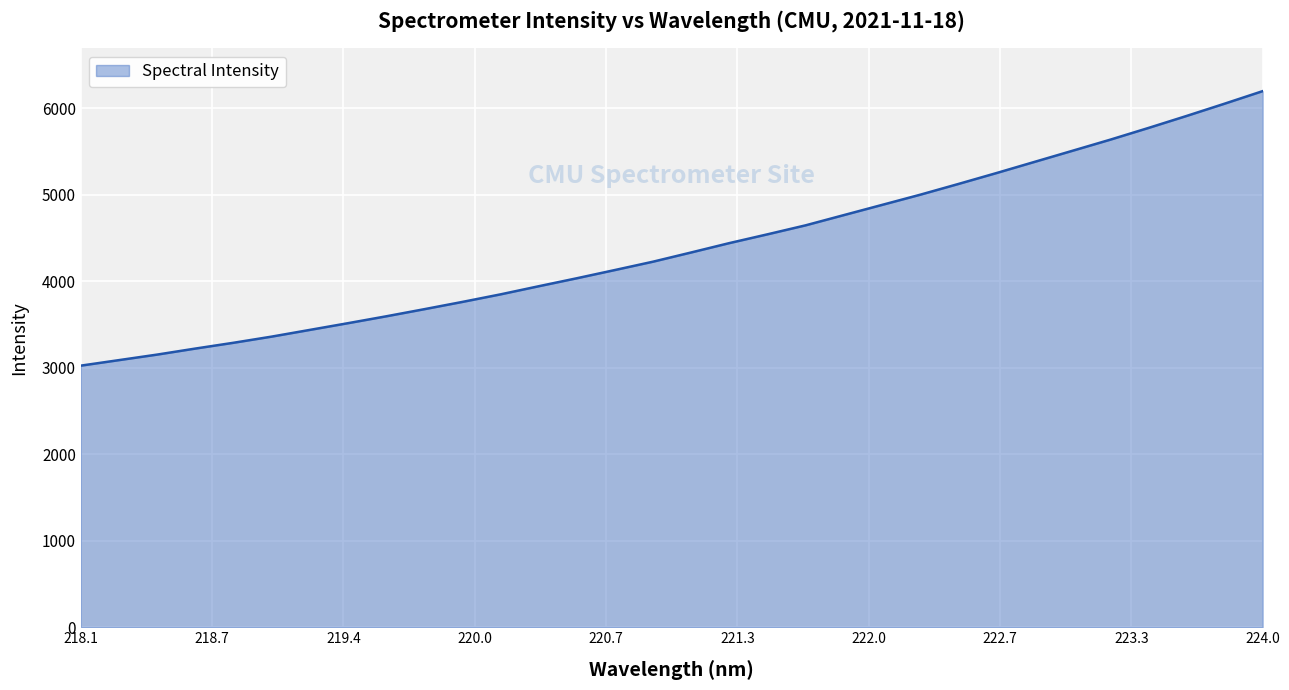

What is the greatest value displayed?

6196.7